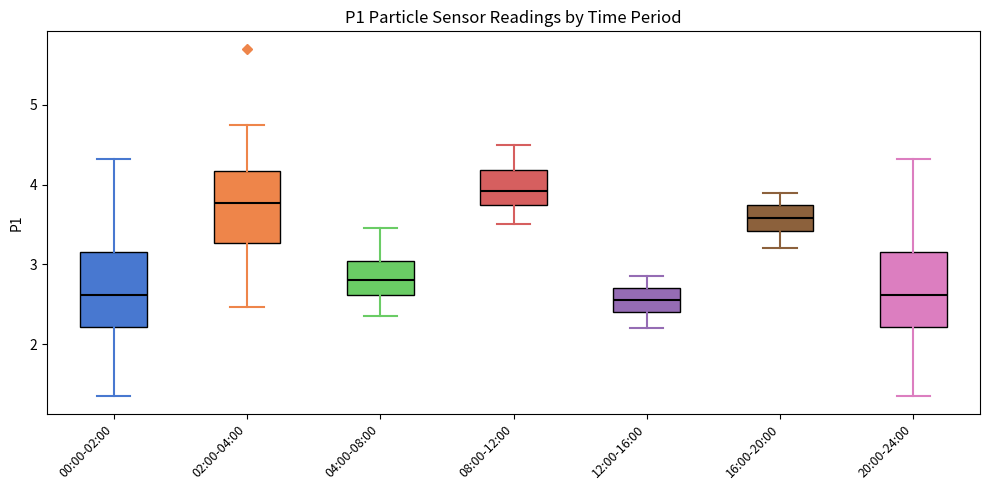

Reading left to right, read every box against the y-axis: the position of its median line, the range the box covers, and the ends of its whiskers. The values are not printed on the chart, so give them approximately, as read against the axis.

00:00-02:00: median 2.6, box 2.2 to 3.2, whiskers 1.4 to 4.3
02:00-04:00: median 3.8, box 3.3 to 4.2, whiskers 2.5 to 4.8
04:00-08:00: median 2.8, box 2.6 to 3.0, whiskers 2.4 to 3.5
08:00-12:00: median 3.9, box 3.8 to 4.2, whiskers 3.5 to 4.5
12:00-16:00: median 2.6, box 2.4 to 2.7, whiskers 2.2 to 2.9
16:00-20:00: median 3.6, box 3.4 to 3.7, whiskers 3.2 to 3.9
20:00-24:00: median 2.6, box 2.2 to 3.2, whiskers 1.4 to 4.3